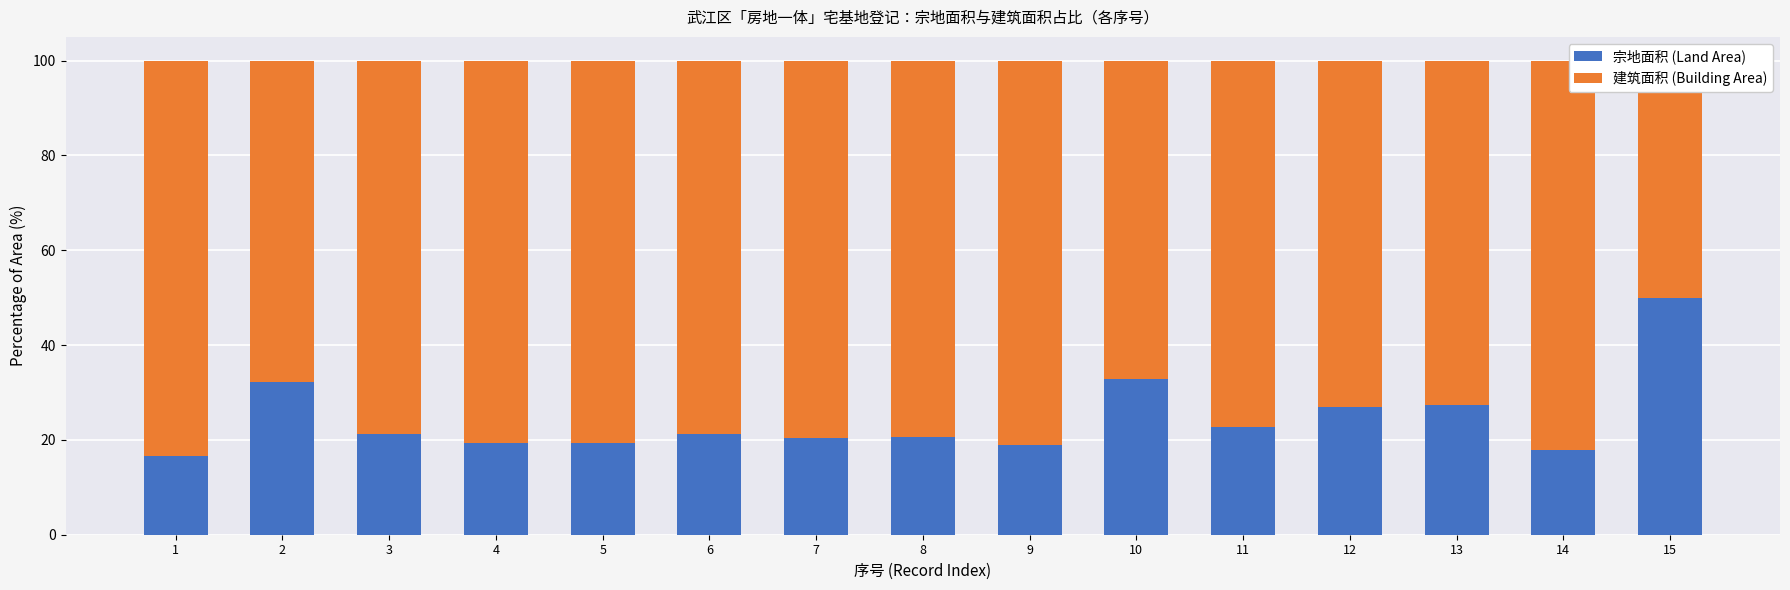

What is the value of the 宗地面积 (Land Area) bar at the 3rd from the left?

21.3